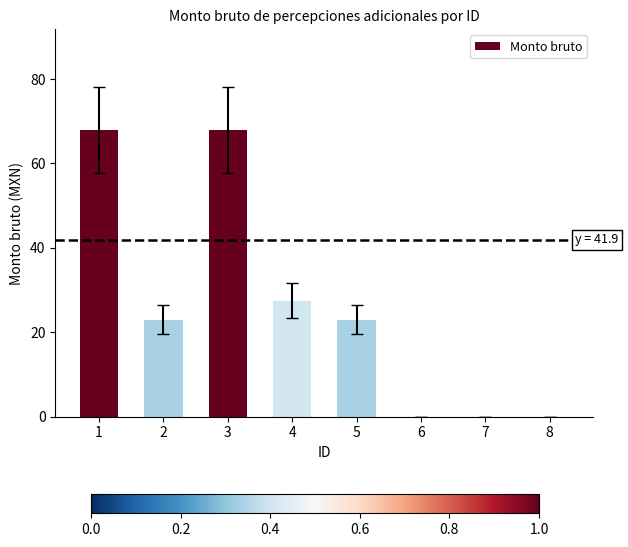

At which label is the value closest to 34?

4